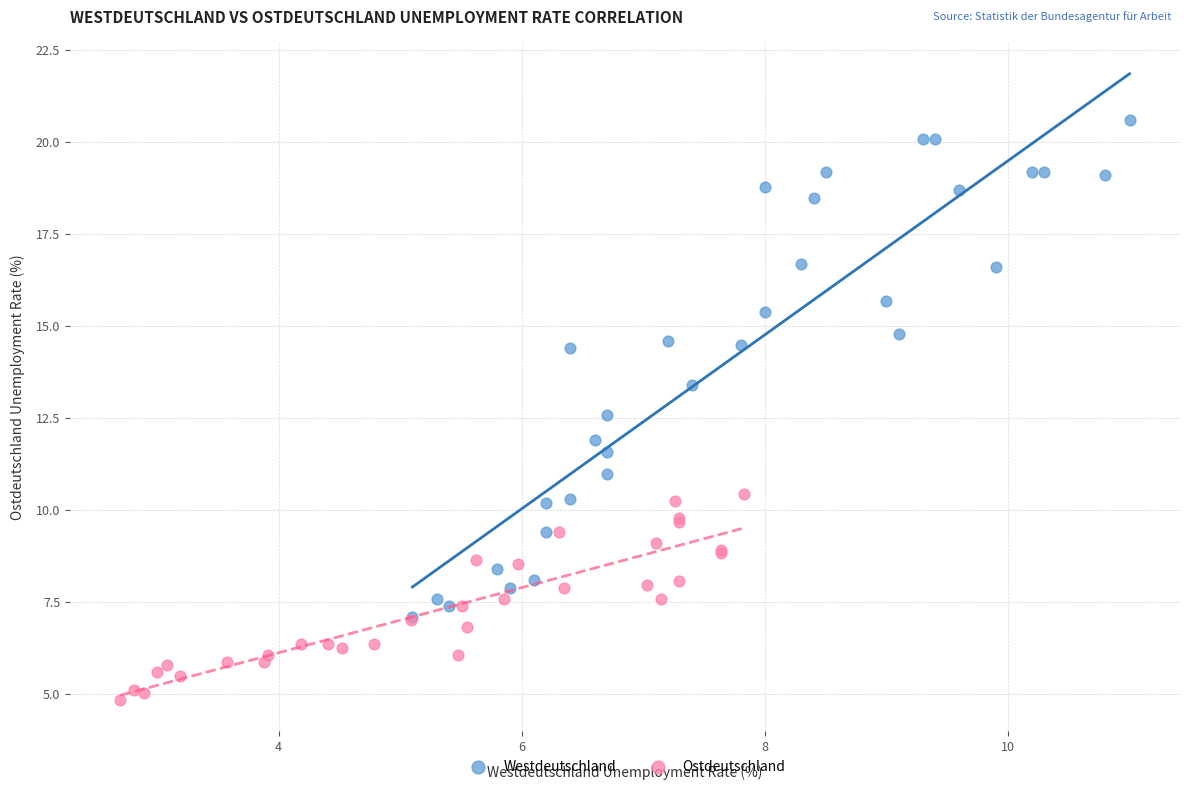

Which series reaches the minimum Y coordinate?

Ostdeutschland